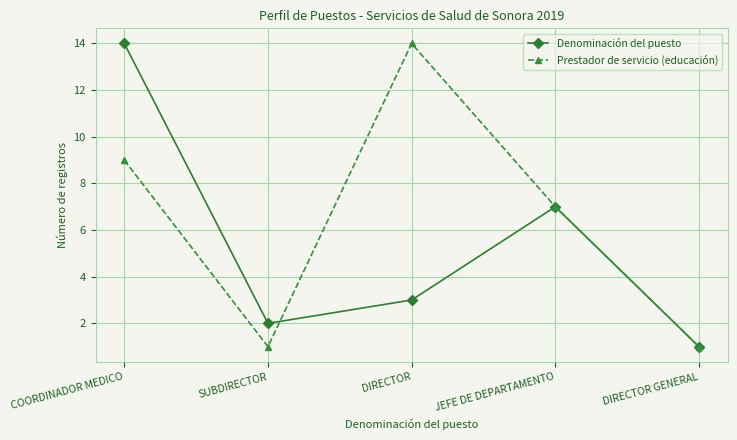

At which label is Prestador de servicio (educación) closest to 7?

JEFE DE DEPARTAMENTO